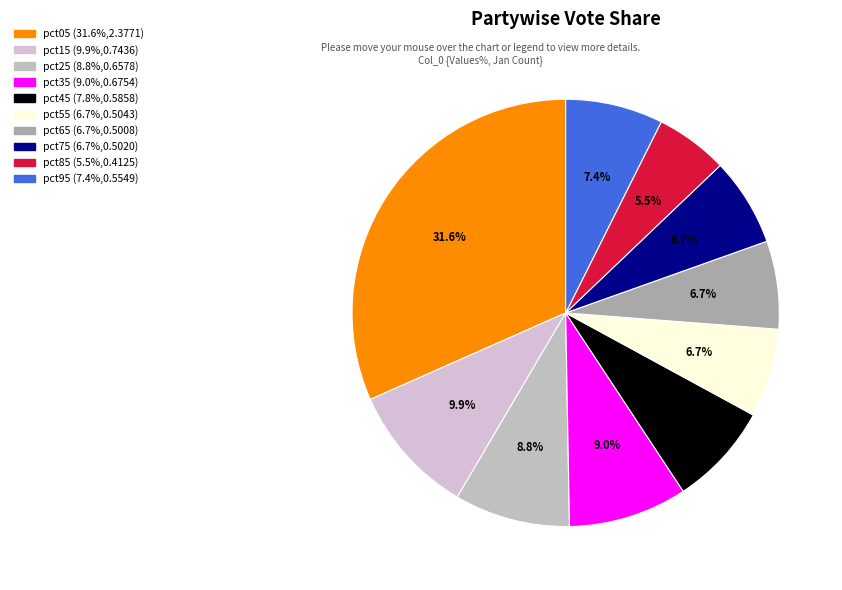

To the nearest percent, what is the difference between the largest and smallest slice percentages?

26%